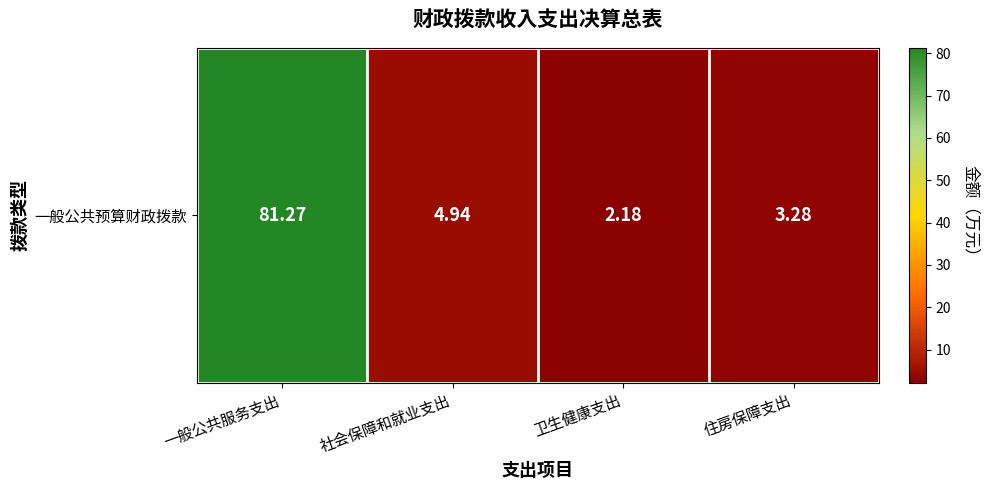

Reading left to right, what are all the values shown in this chart?

81.3	4.9	2.2	3.3